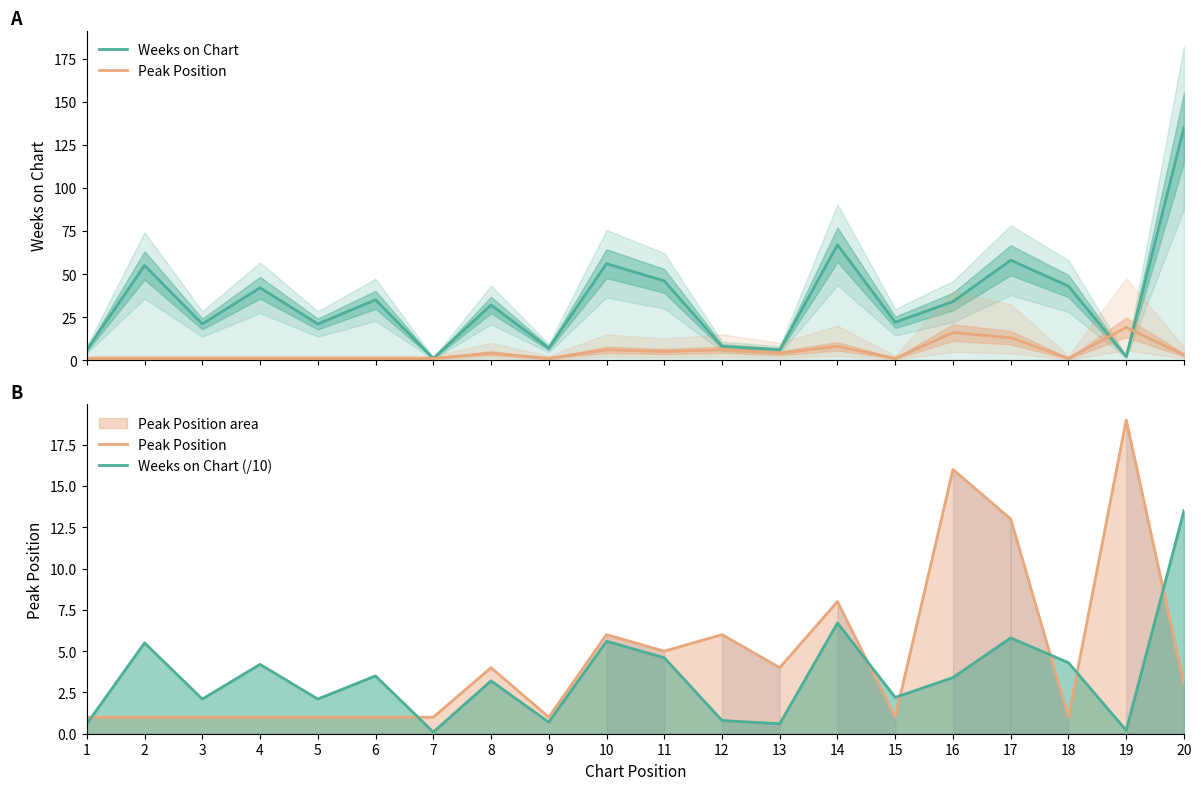

Reading left to right, extract all data points from this chart.

Weeks on Chart: 1=6.0	2=55.0	3=21.0	4=42.0	5=21.0	6=35.0	7=1.0	8=32.0	9=7.0	10=56.0	11=46.0	12=8.0	13=6.0	14=67.0	15=22.0	16=34.0	17=58.0	18=43.0	19=2.0	20=135.0
Peak Position: 1=1.0	2=1.0	3=1.0	4=1.0	5=1.0	6=1.0	7=1.0	8=4.0	9=1.0	10=6.0	11=5.0	12=6.0	13=4.0	14=8.0	15=1.0	16=16.0	17=13.0	18=1.0	19=19.0	20=3.0
Weeks on Chart (/10): 1=0.6	2=5.5	3=2.1	4=4.2	5=2.1	6=3.5	7=0.1	8=3.2	9=0.7	10=5.6	11=4.6	12=0.8	13=0.6	14=6.7	15=2.2	16=3.4	17=5.8	18=4.3	19=0.2	20=13.5